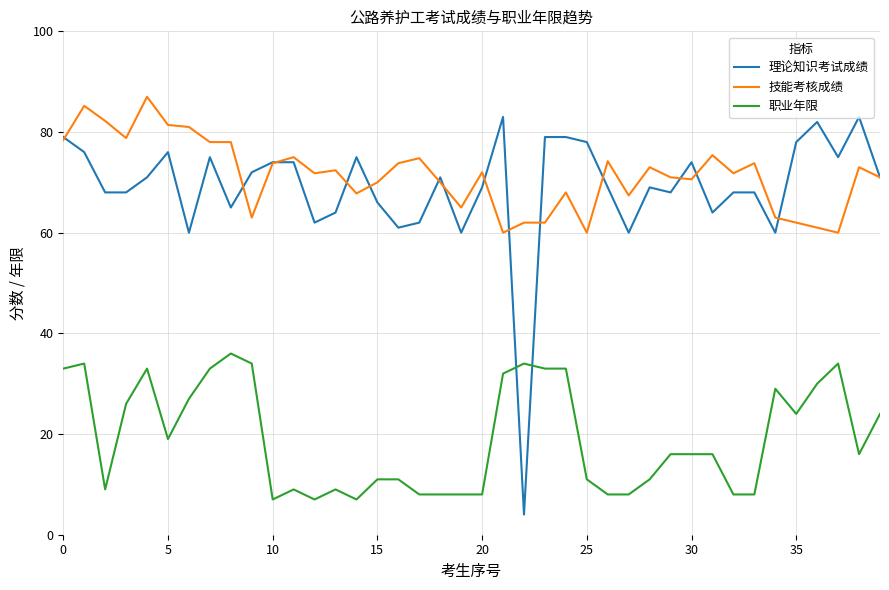

Count the number of data series in this chart.

3